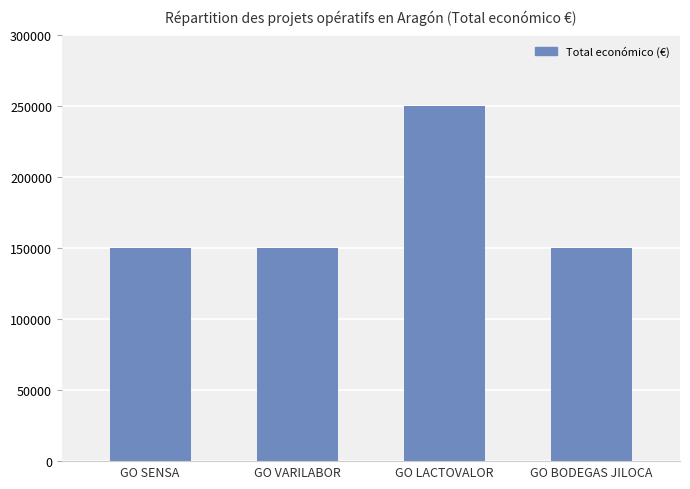

What is the value of the 3rd bar from the left?

250000